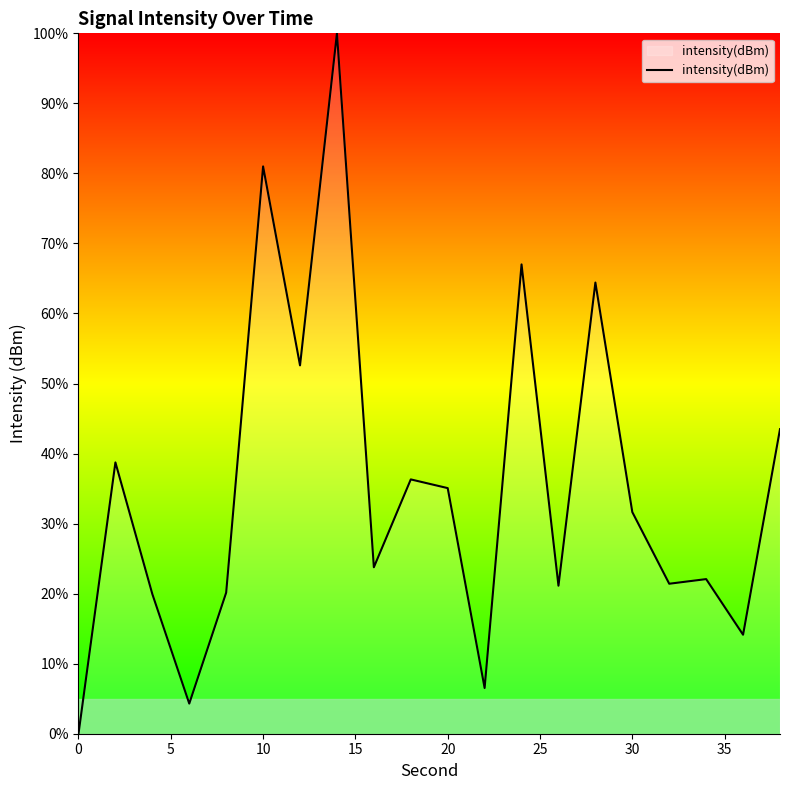

What is the greatest value displayed?

100.0